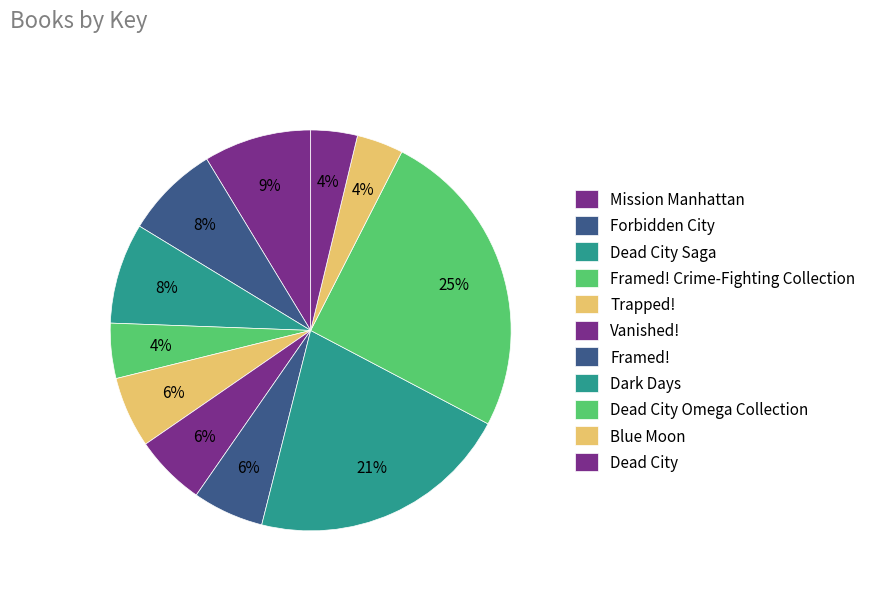

What percentage is NOT represented by Framed!?

94.3%